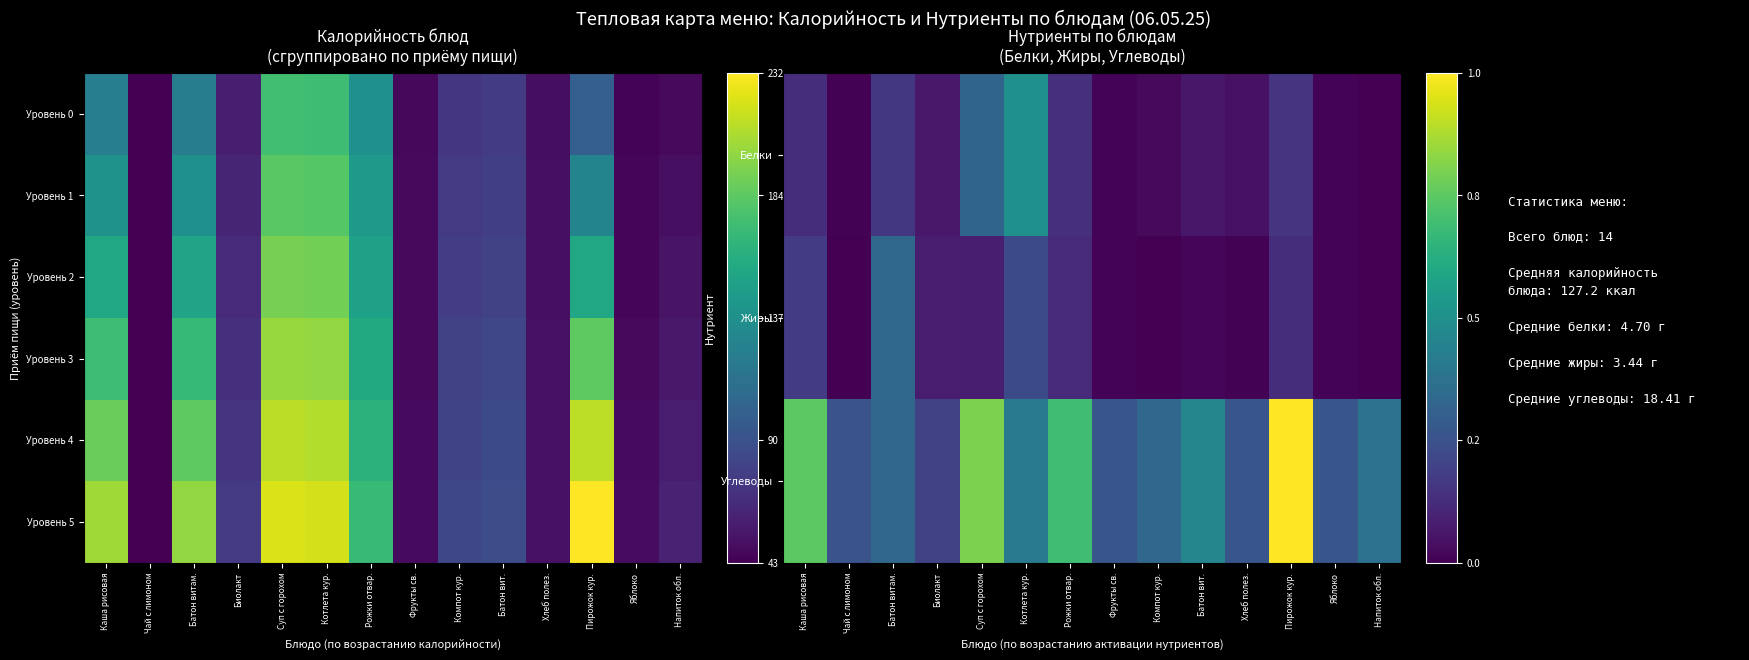

What is the sum of the Жиры values at Хлеб полез. and Пирожок кур.?

0.1